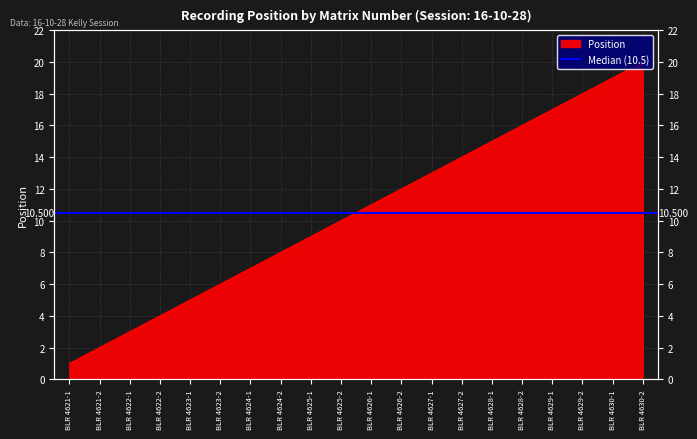

What is the average value?

10